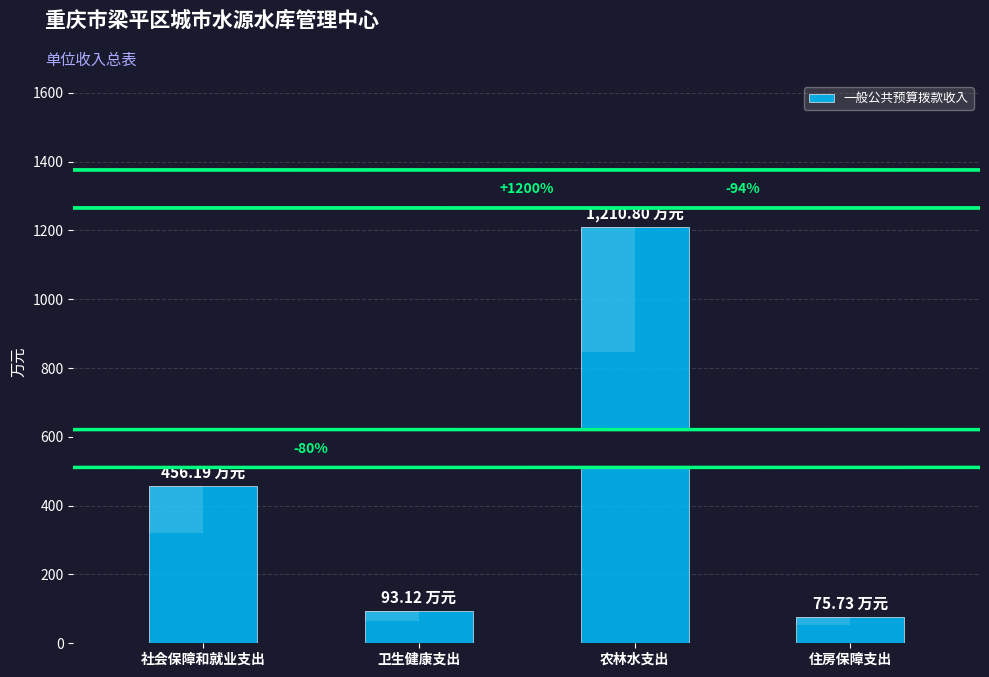

What is the smallest value displayed?

75.7